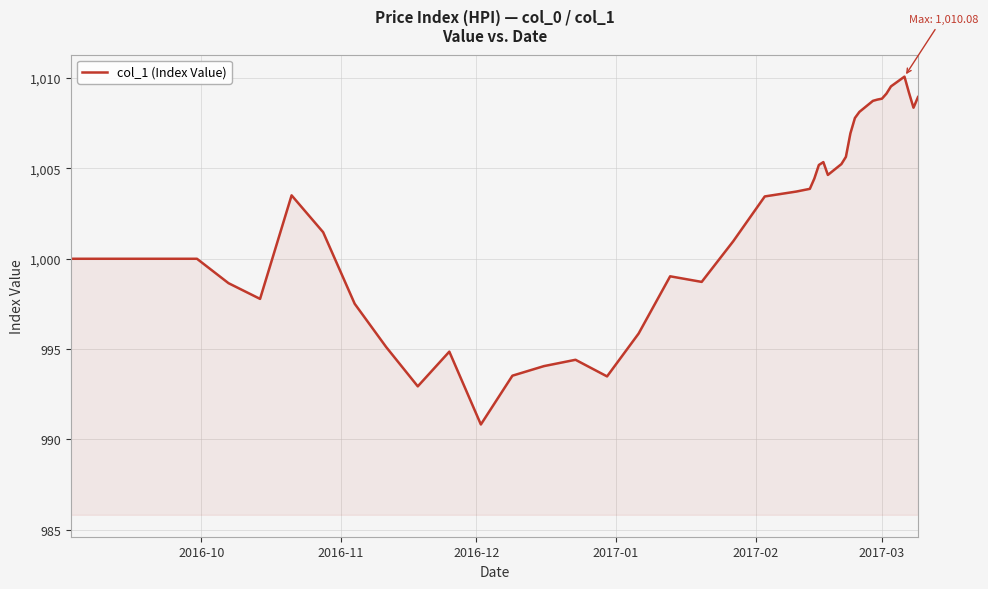

What is the maximum value shown in the chart?

1010.1